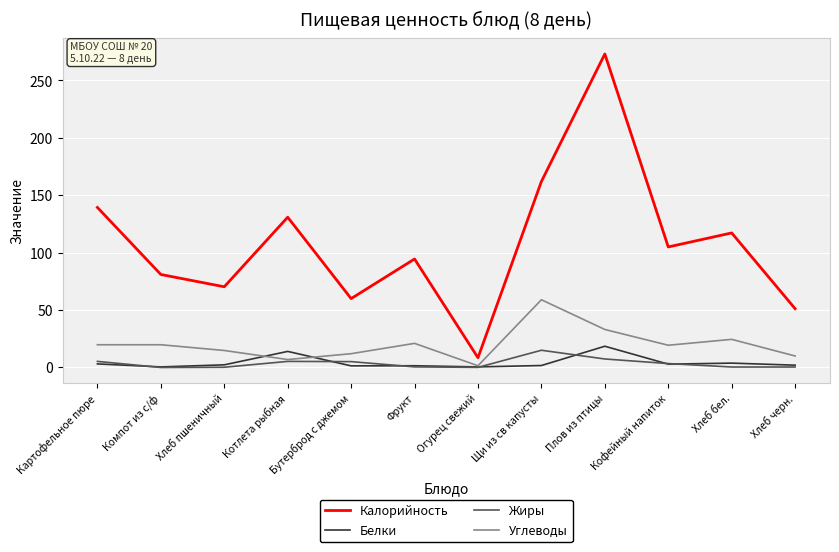

How many lines are shown in the chart?

4